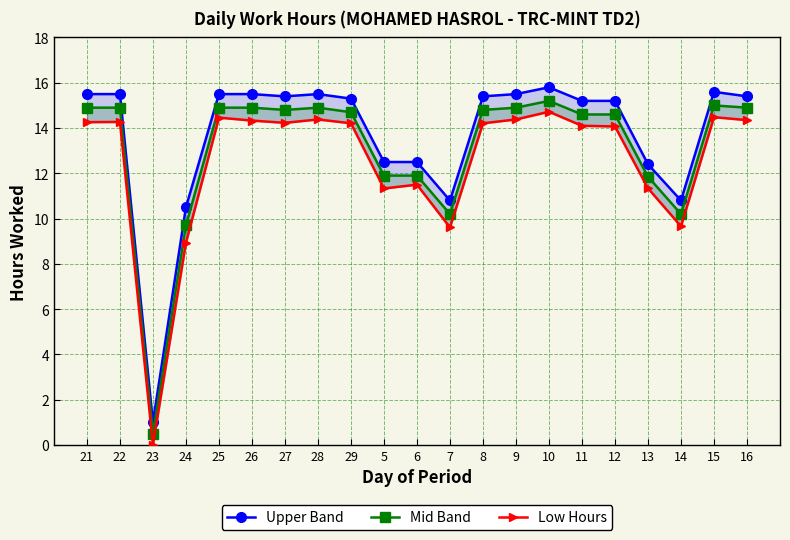

What position from the right is 29?

13